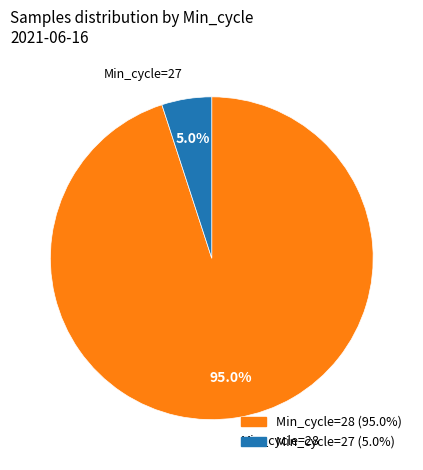

Does any single category account for the majority?

Yes